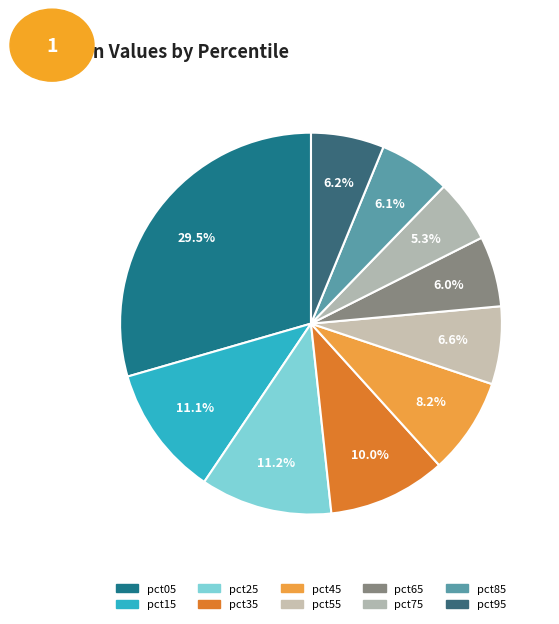

What percentage is the pct25 slice, to the nearest percent?

11%